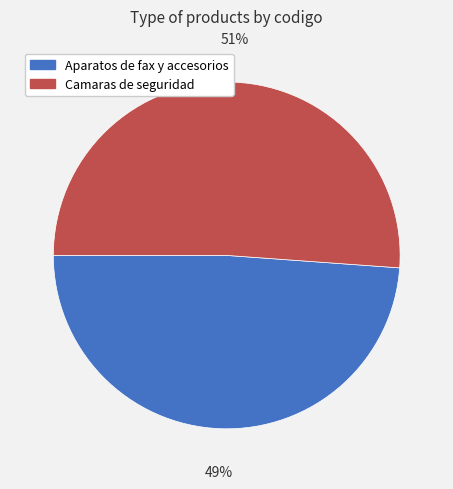

To the nearest percent, what percentage of the pie is Camaras de seguridad?

51%